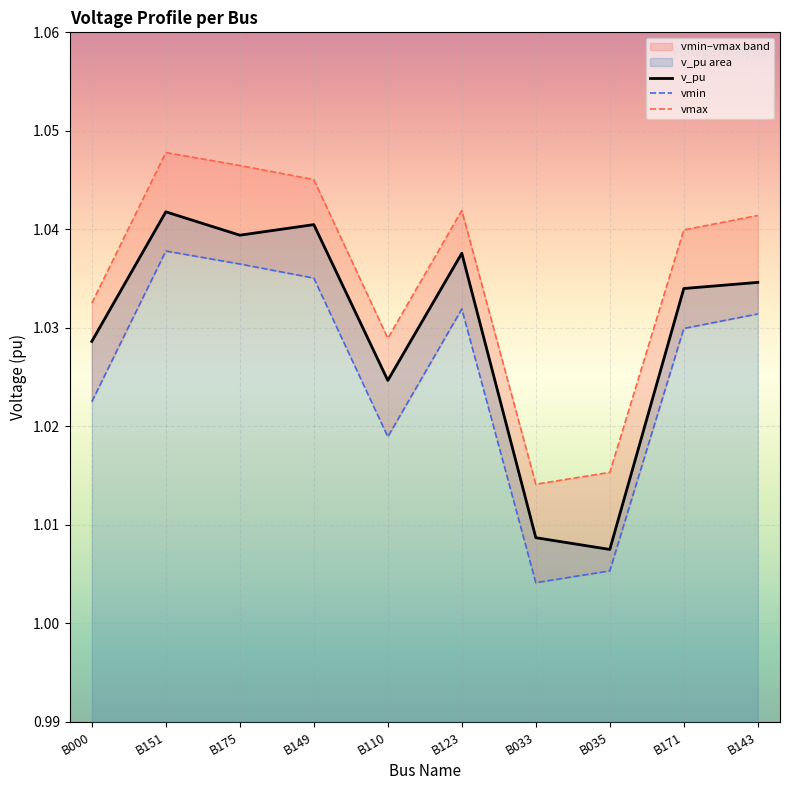

Which series has the largest total across all categories?

vmax